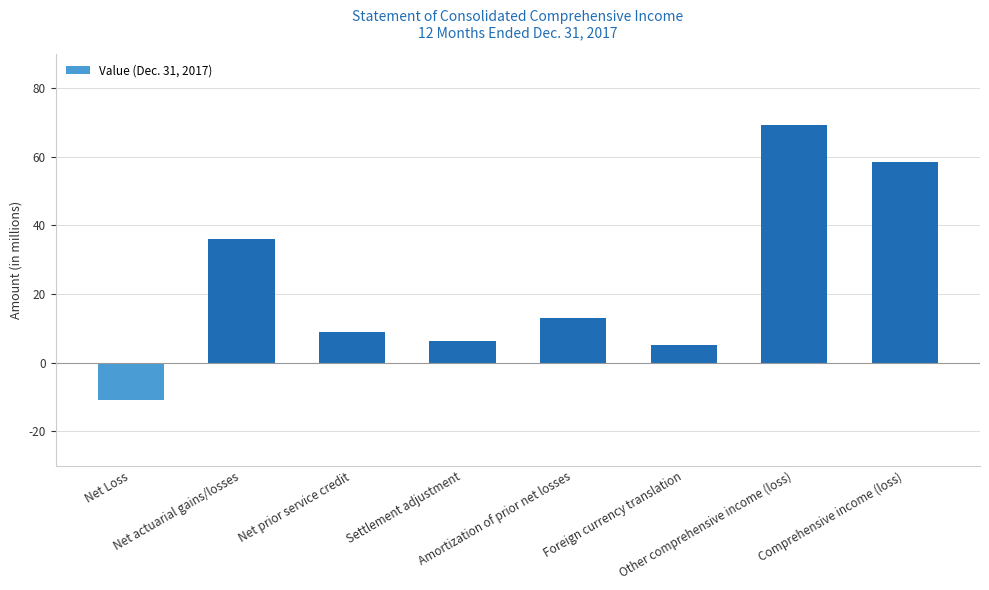

Between Amortization of prior net losses and Settlement adjustment, which is larger?

Amortization of prior net losses